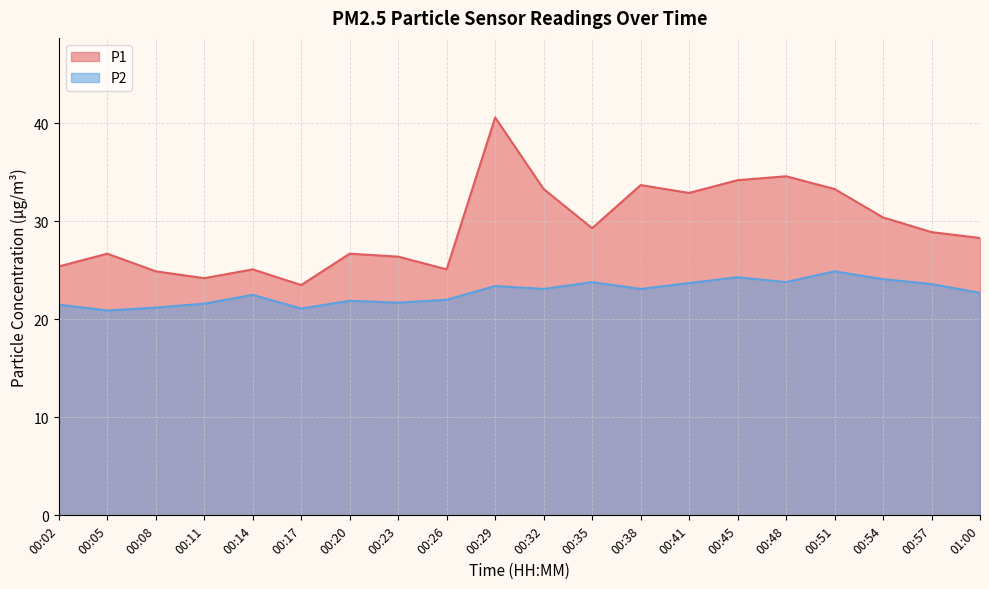

At 00:20, list the series in order from smallest to largest.

P2, P1